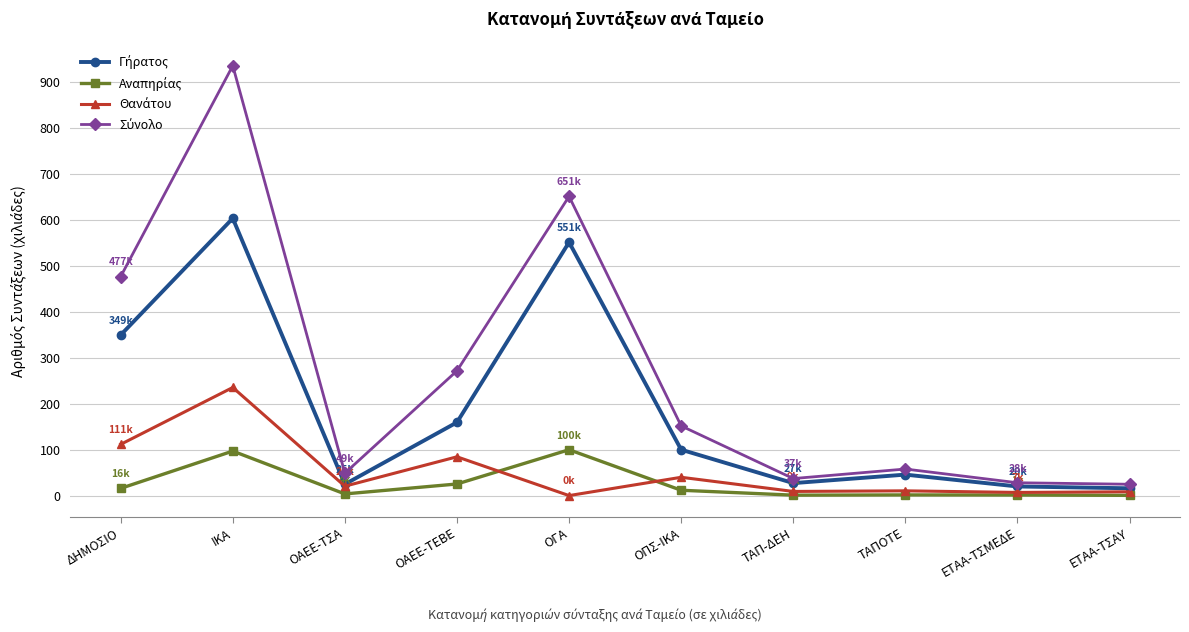

What is the total value across all series at ΟΑΕΕ-ΤΕΒΕ?

540.5